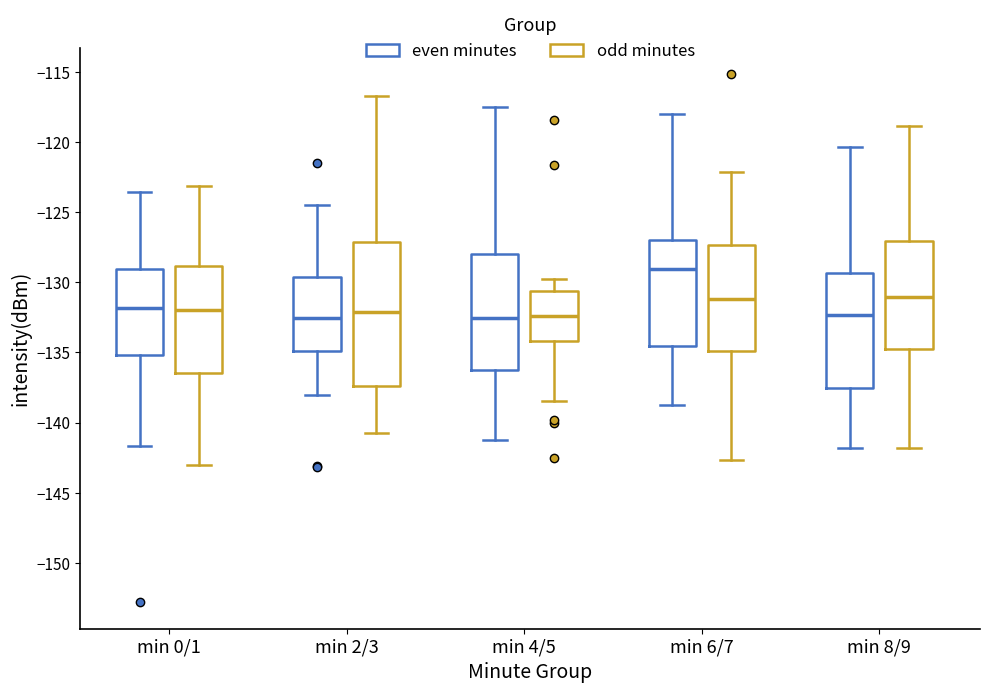

Where does the median line of the box for min 8/9 (even minutes) sit on the y-axis? The values are not printed on the chart, so give them approximately, as read against the axis.

-132.5